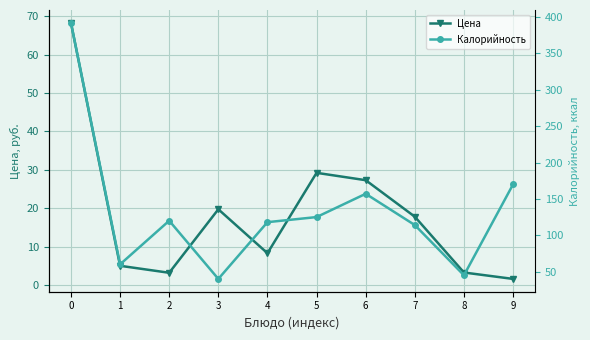

What is the difference between the highest and lowest values at 2?

116.8